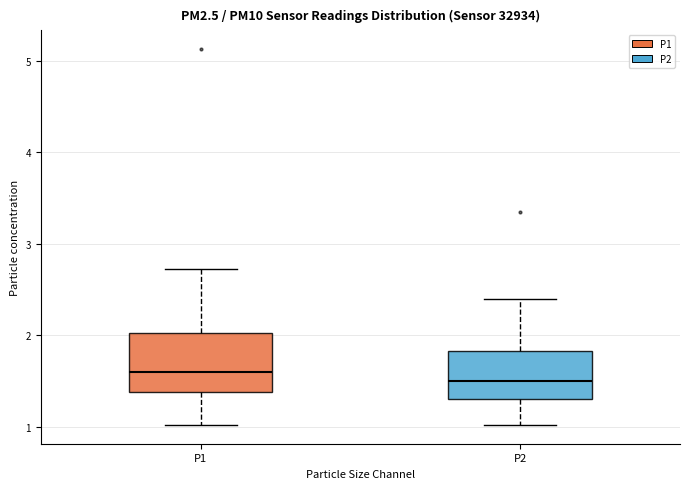

Where is the upper edge of the box for P2 on the y-axis? The values are not printed on the chart, so give them approximately, as read against the axis.

1.8